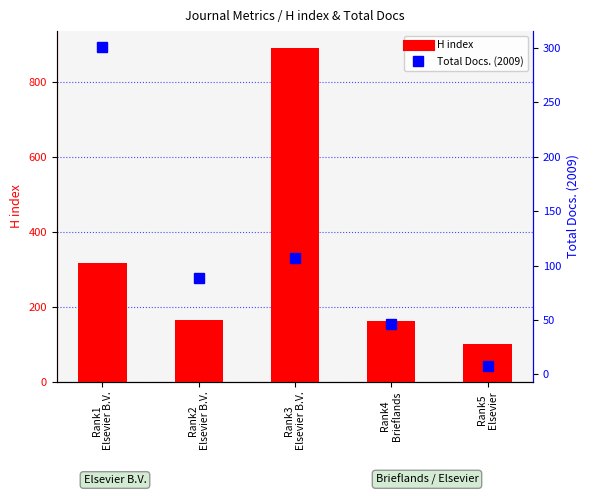

List the series in order of their peak value, lowest first.

Total Docs. (2009), H index